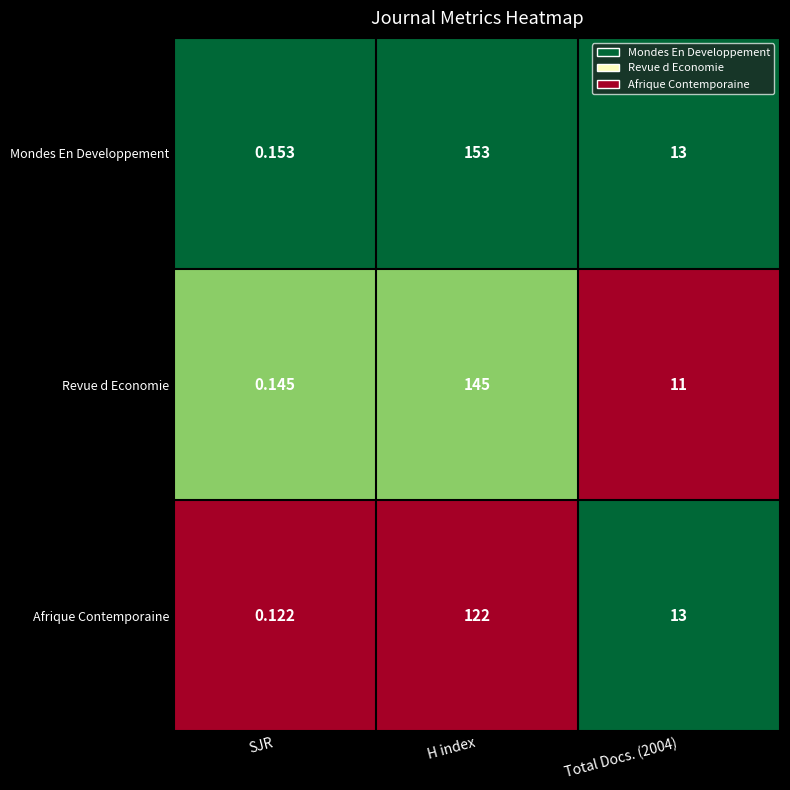

At which category does the chart reach its minimum across all series?

SJR